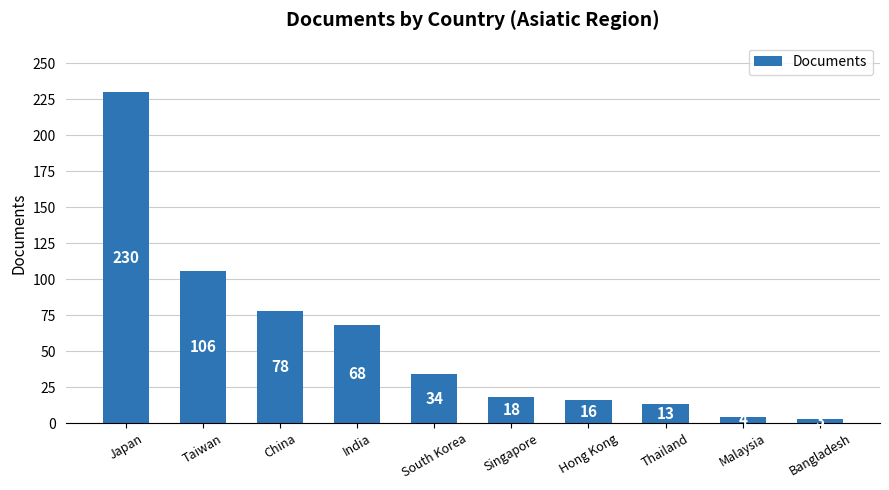

Which label corresponds to the smallest value in the chart?

Bangladesh